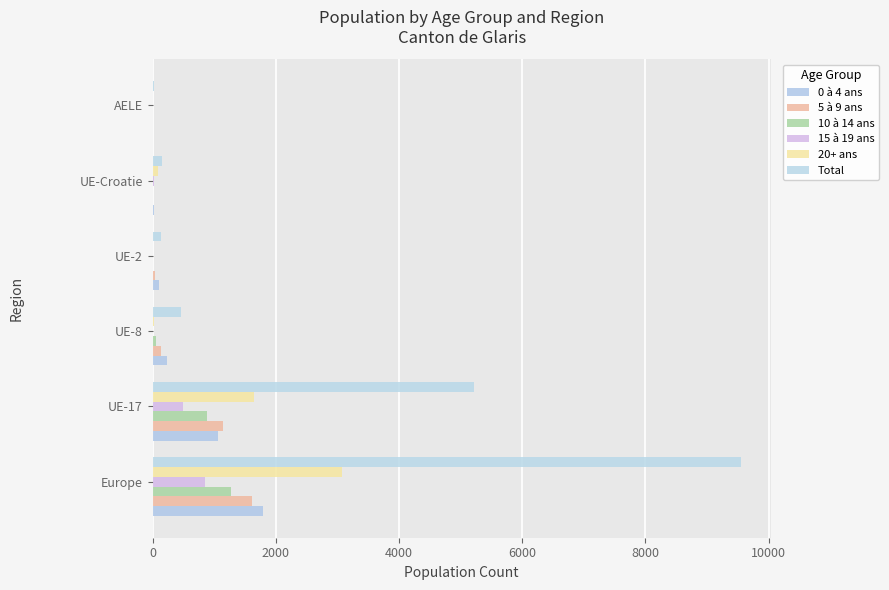

How many data points does each series have?

6